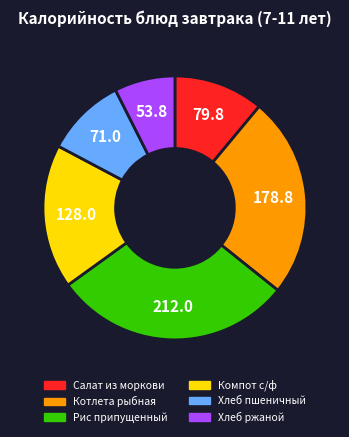

Which has a higher value, Котлета рыбная or Хлеб пшеничный?

Котлета рыбная